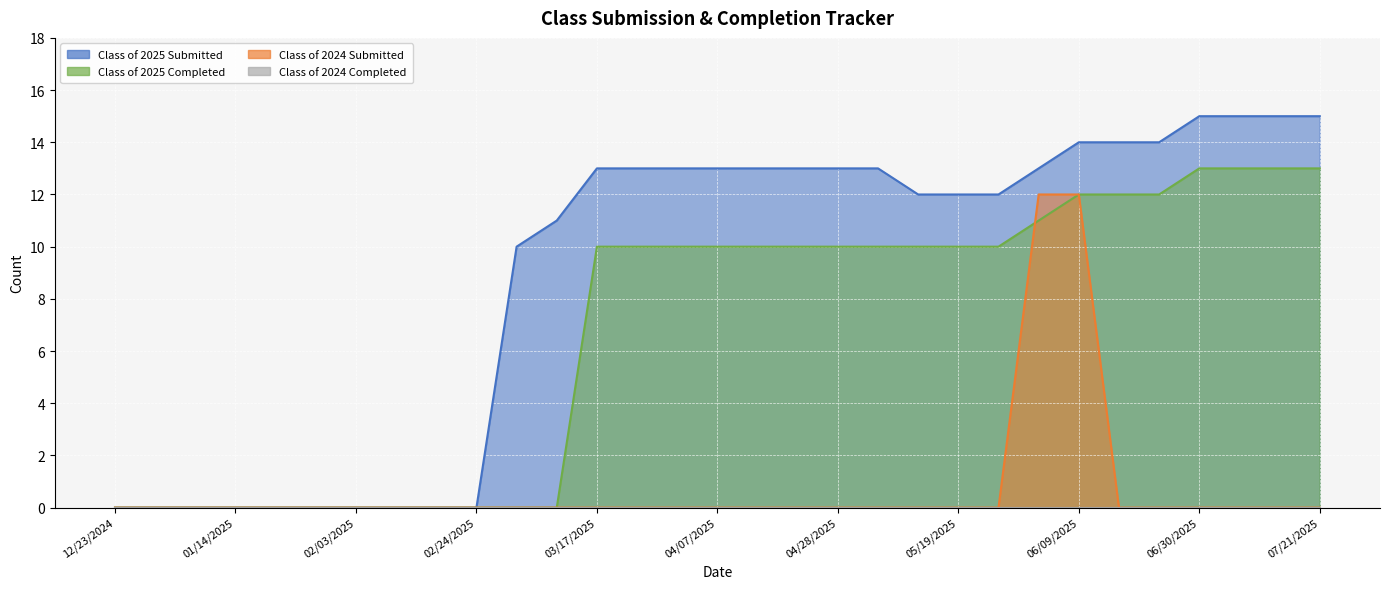

What is the sum of all Class of 2025 Completed values?

209